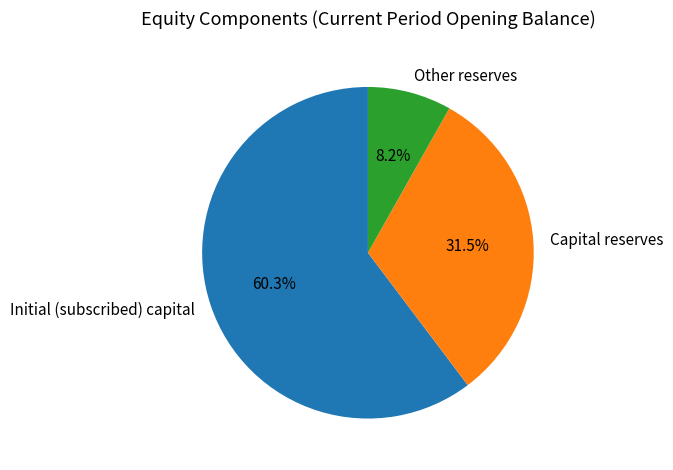

To the nearest percent, what is the difference between the Initial (subscribed) capital and Capital reserves slice percentages?

29%